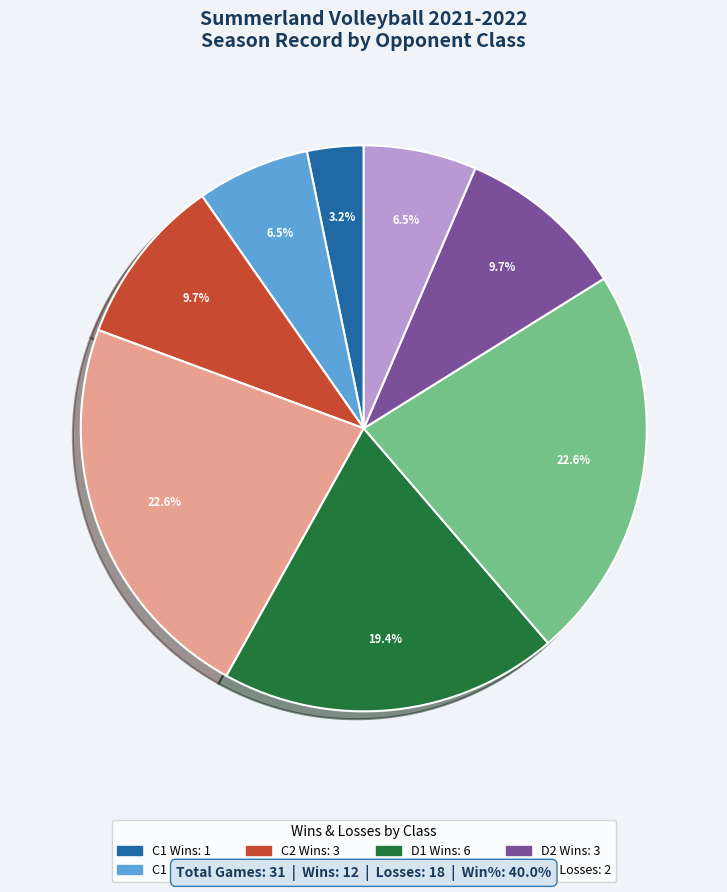

Is there a majority slice in this chart?

No